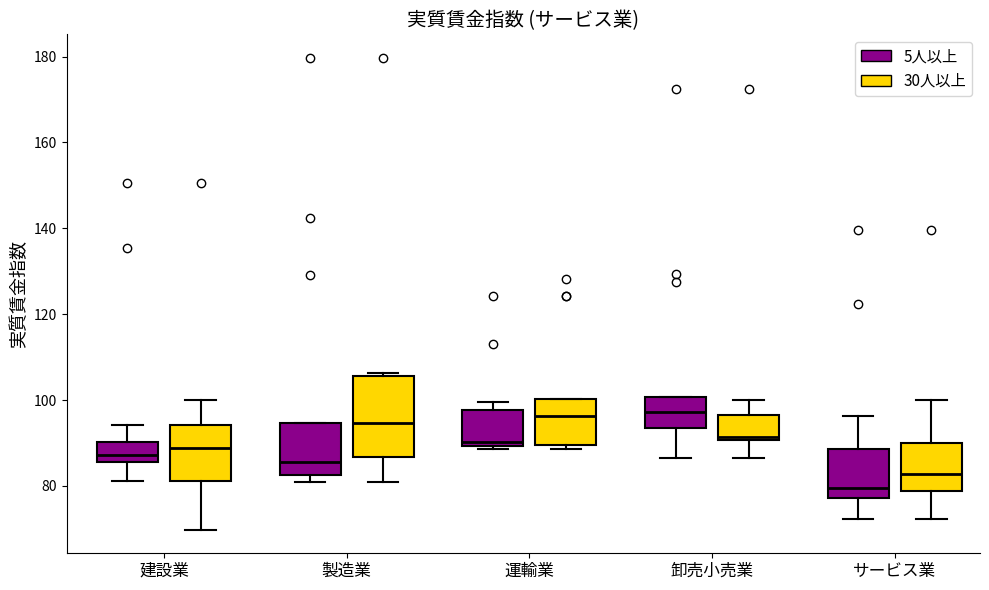

Reading left to right, read every box against the y-axis: the position of its median line, the range the box covers, and the ends of its whiskers. The values are not printed on the chart, so give them approximately, as read against the axis.

建設業 (5人以上): median 88, box 86 to 90, whiskers 82 to 94
建設業 (30人以上): median 88, box 82 to 94, whiskers 70 to 100
製造業 (5人以上): median 86, box 82 to 94, whiskers 80 to 94
製造業 (30人以上): median 94, box 86 to 106, whiskers 80 to 106 (just above the box's upper edge)
運輸業 (5人以上): median 90 (just above the box's lower edge), box 90 to 98, whiskers 88 to 100
運輸業 (30人以上): median 96, box 90 to 100, whiskers 88 to 100
卸売小売業 (5人以上): median 98, box 94 to 100, whiskers 86 to 100
卸売小売業 (30人以上): median 92, box 90 to 96, whiskers 86 to 100
サービス業 (5人以上): median 80, box 78 to 88, whiskers 72 to 96
サービス業 (30人以上): median 82, box 78 to 90, whiskers 72 to 100